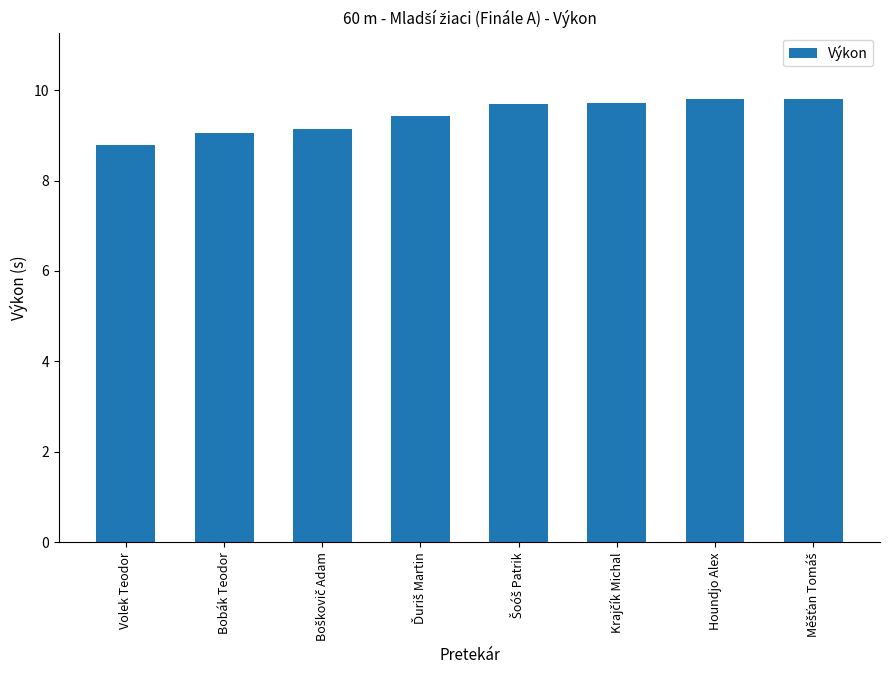

The value at Bobák Teodor is 9.1. True or false?

True